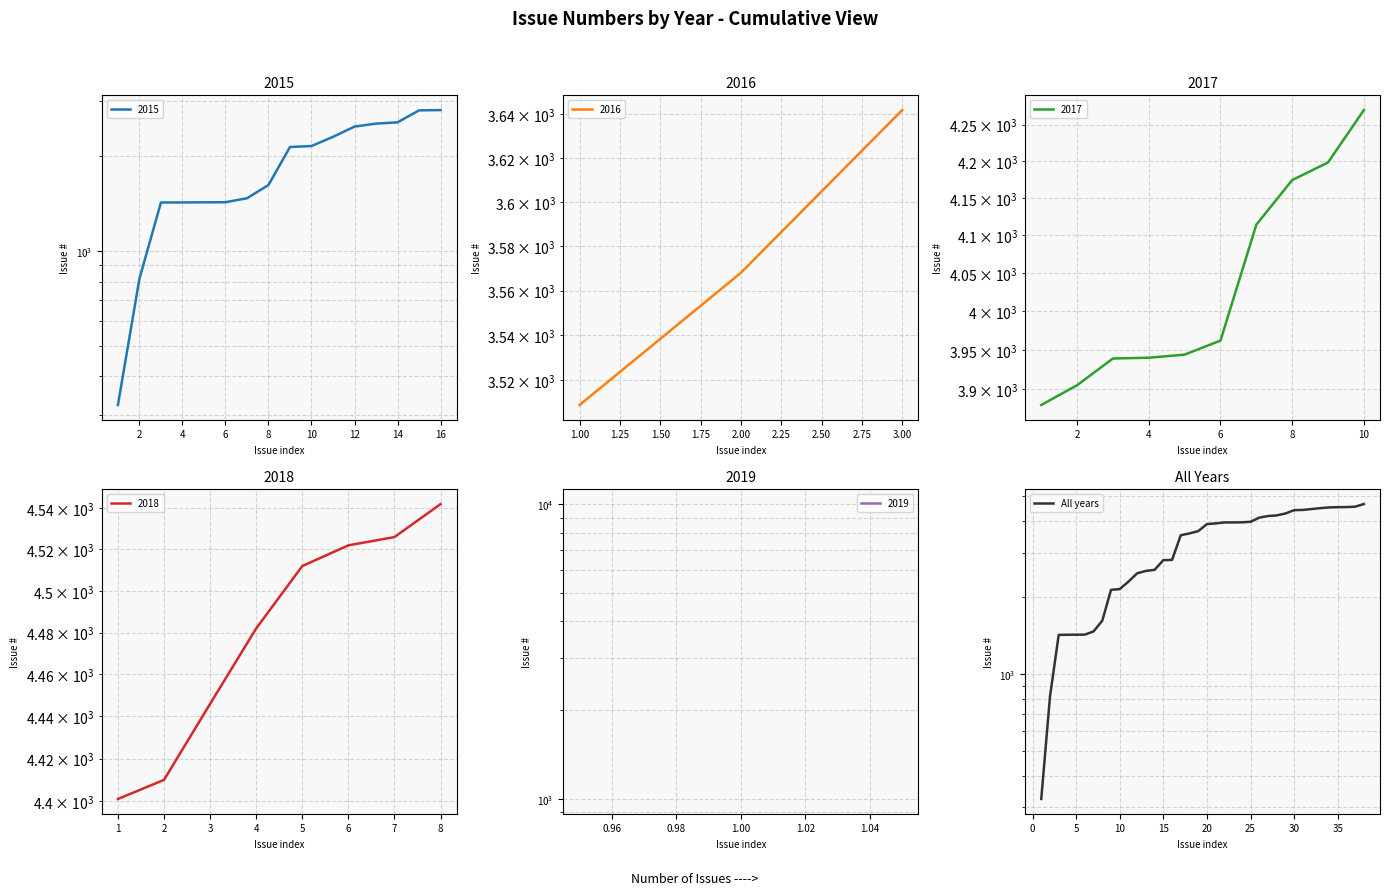

The chart shows a value of 4522 at 35. True or false?

True